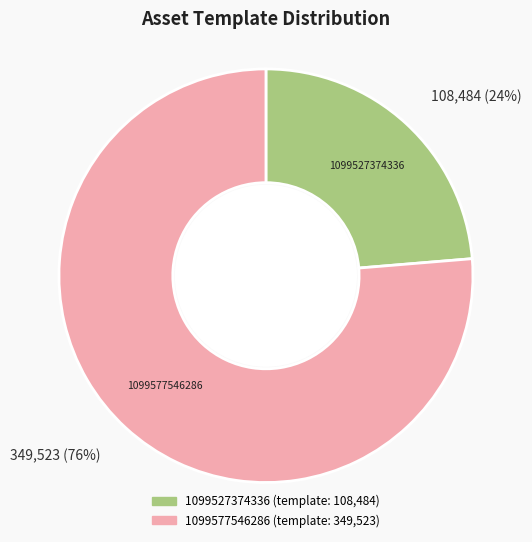

What percentage is the 1099527374336 slice, to the nearest percent?

24%